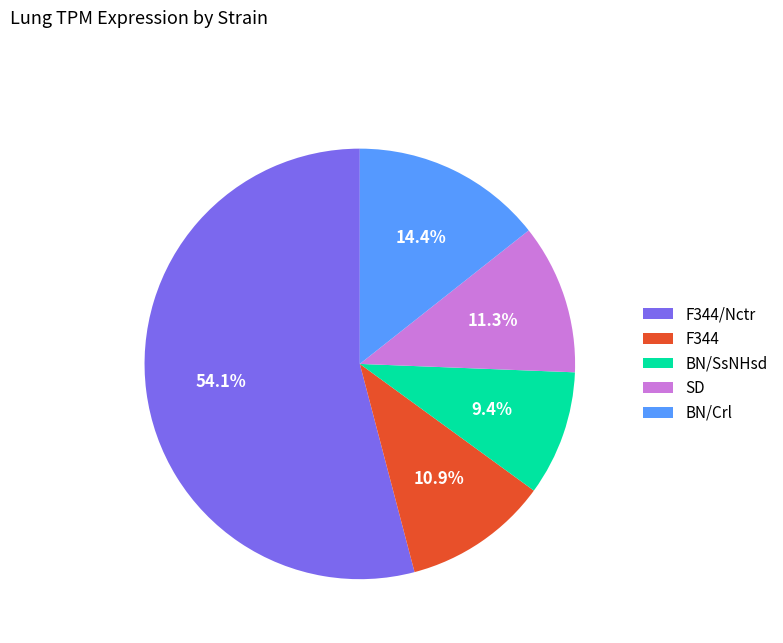

To the nearest percent, what portion does F344 represent?

11%